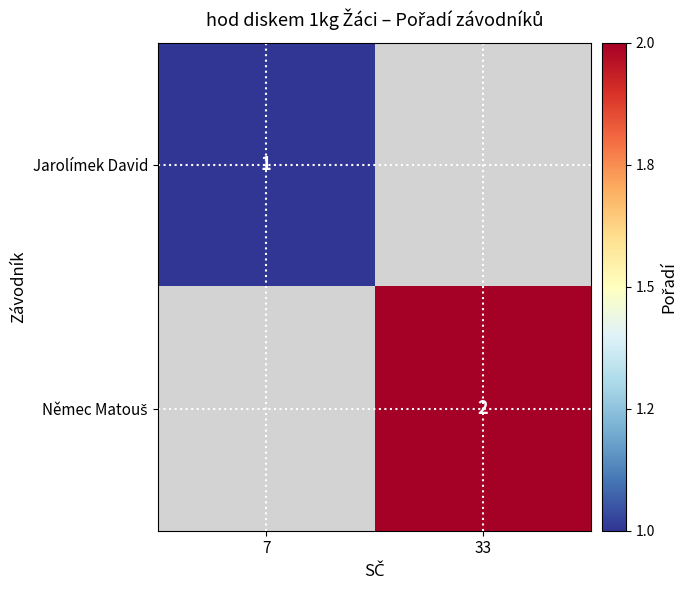

Which category has the lowest value across all series?

7